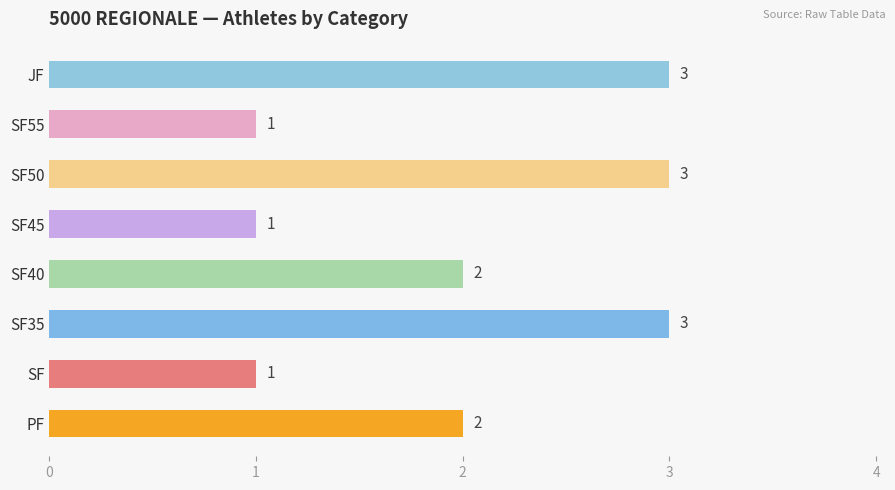

What is the sum of all values?

16